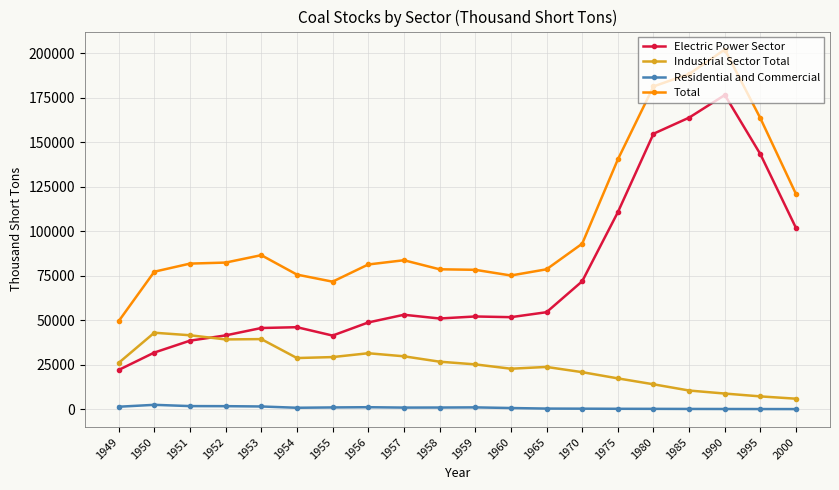

What is the approximate value of Total at 1957?

83739.7